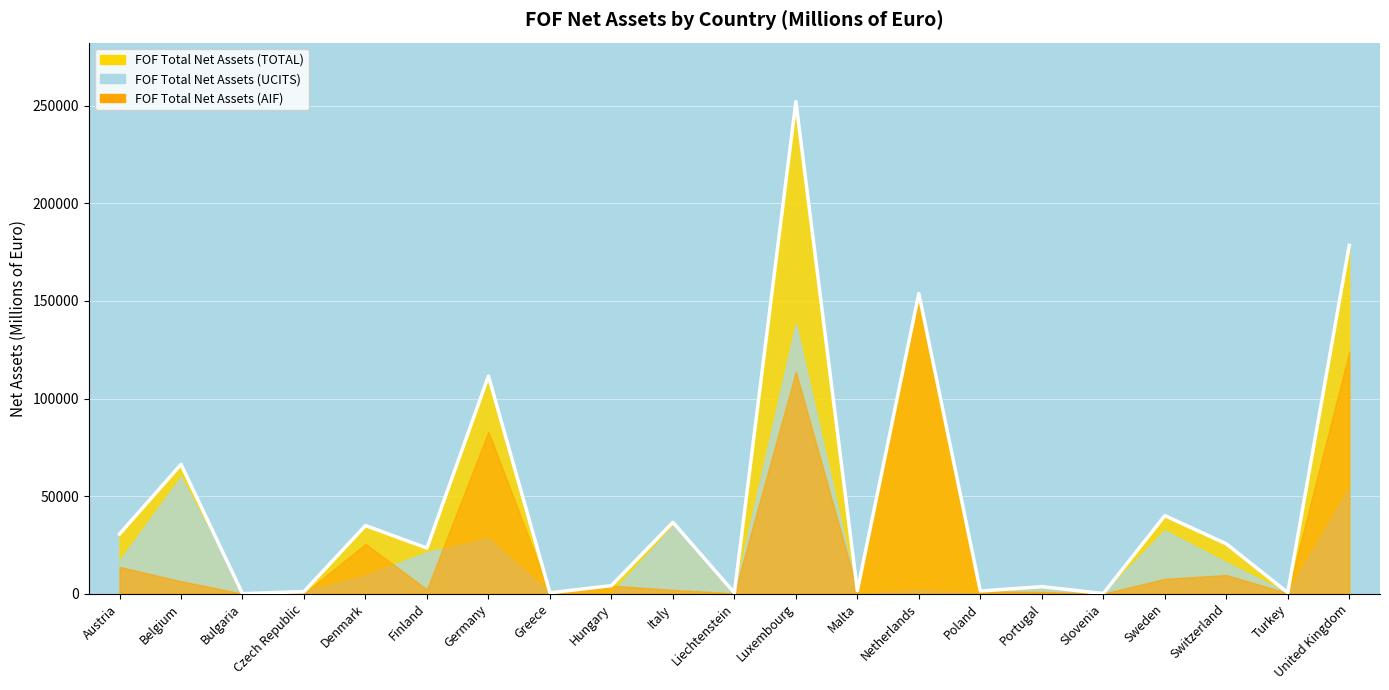

What is the spread (max minus min) of values at Austria?

16882.0